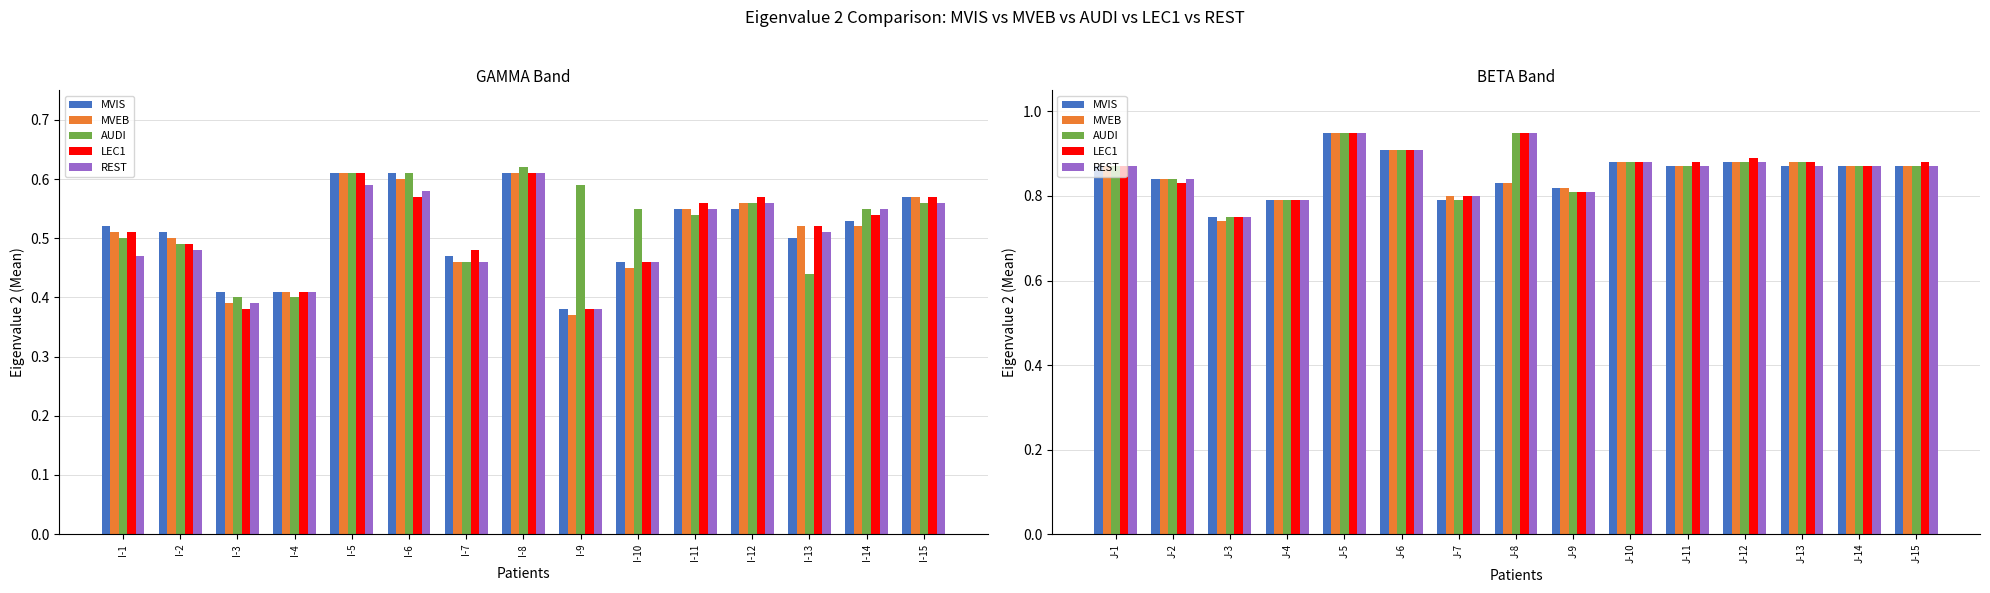

Are the bars grouped side by side (vs. stacked)?

Yes